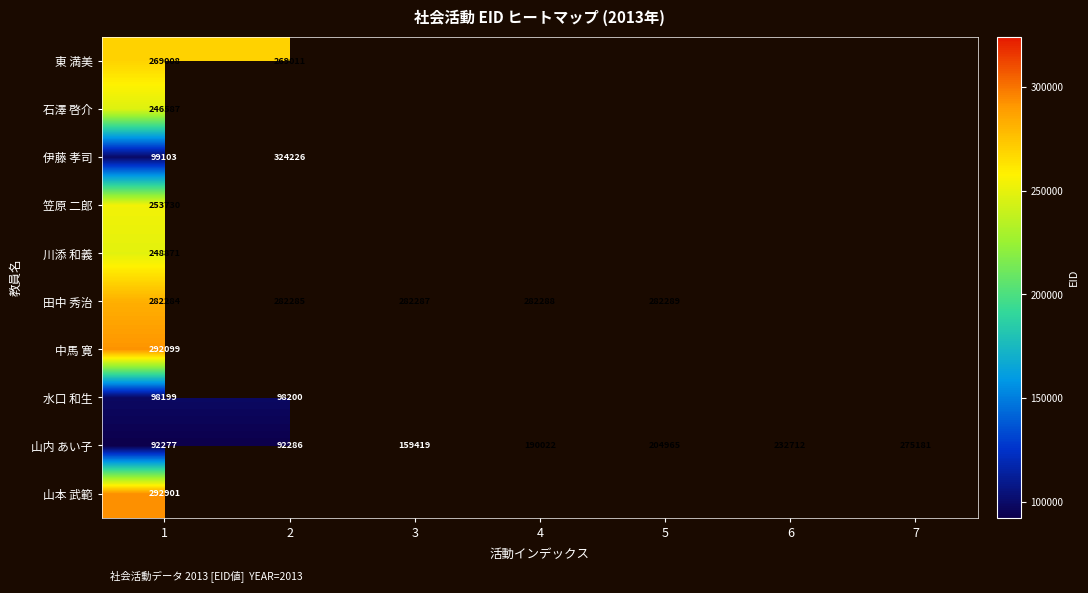

True or false: 山内 あい子 has a value of 275181 at 7.

True